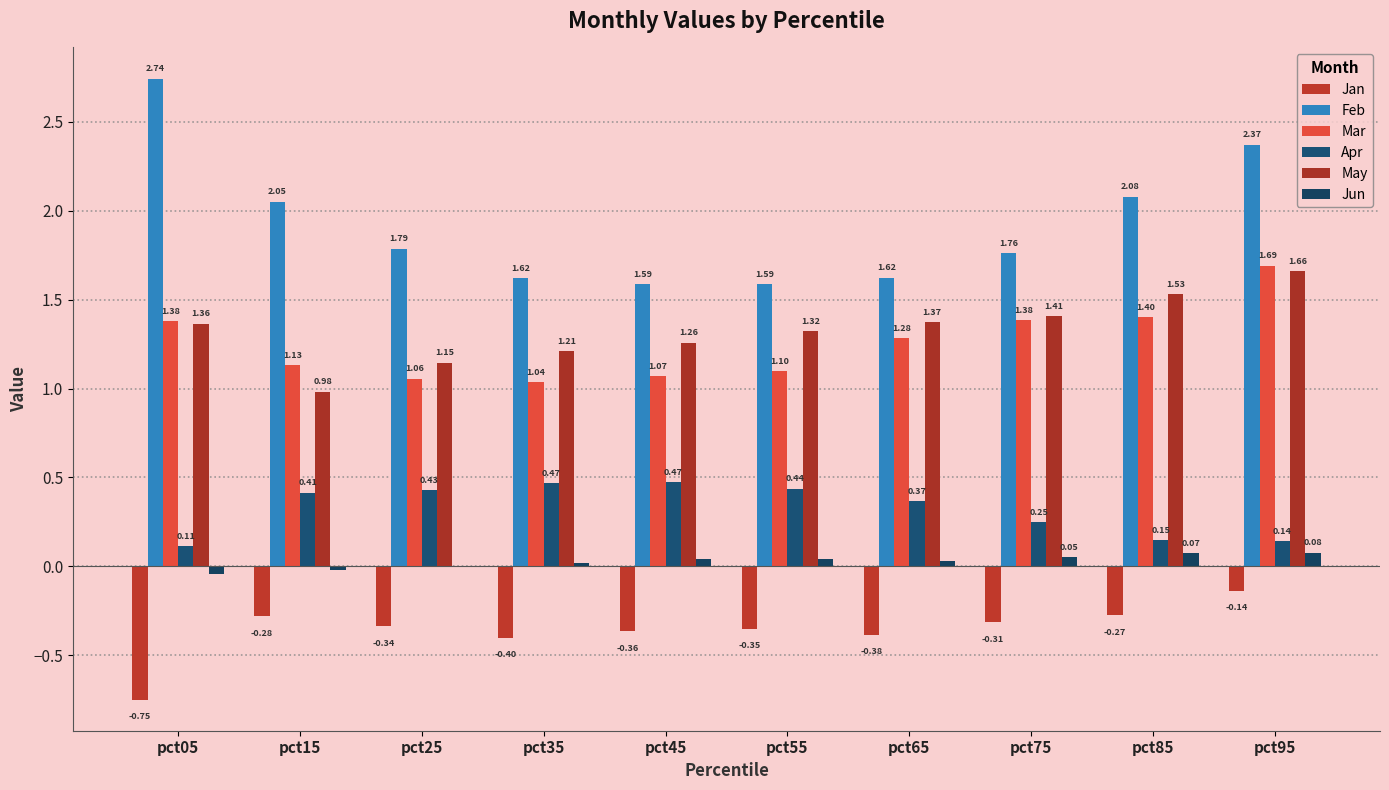

What is the difference between the maximum and minimum values in the Mar series?

0.7